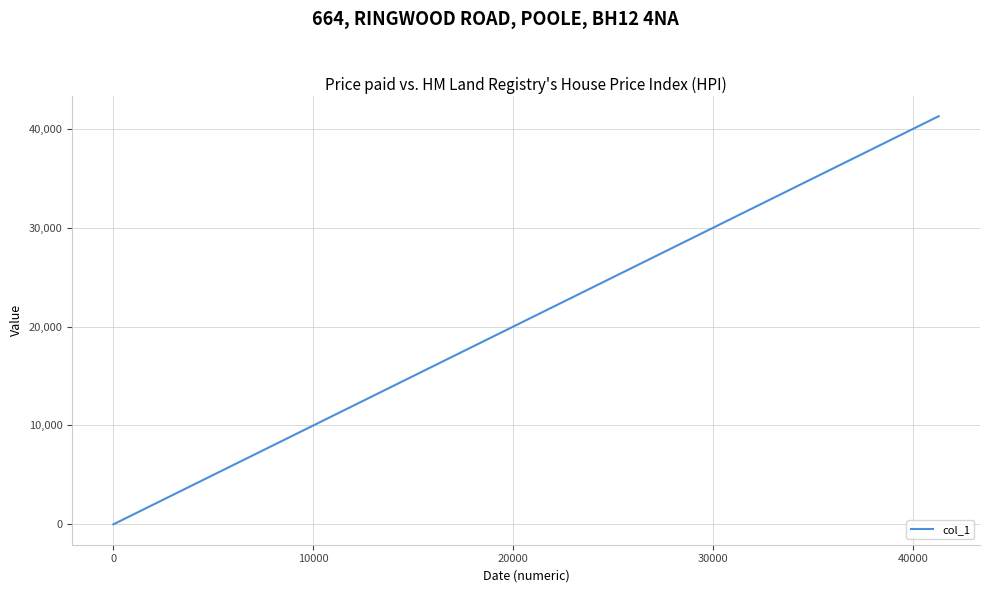

How many series are shown in this chart?

1